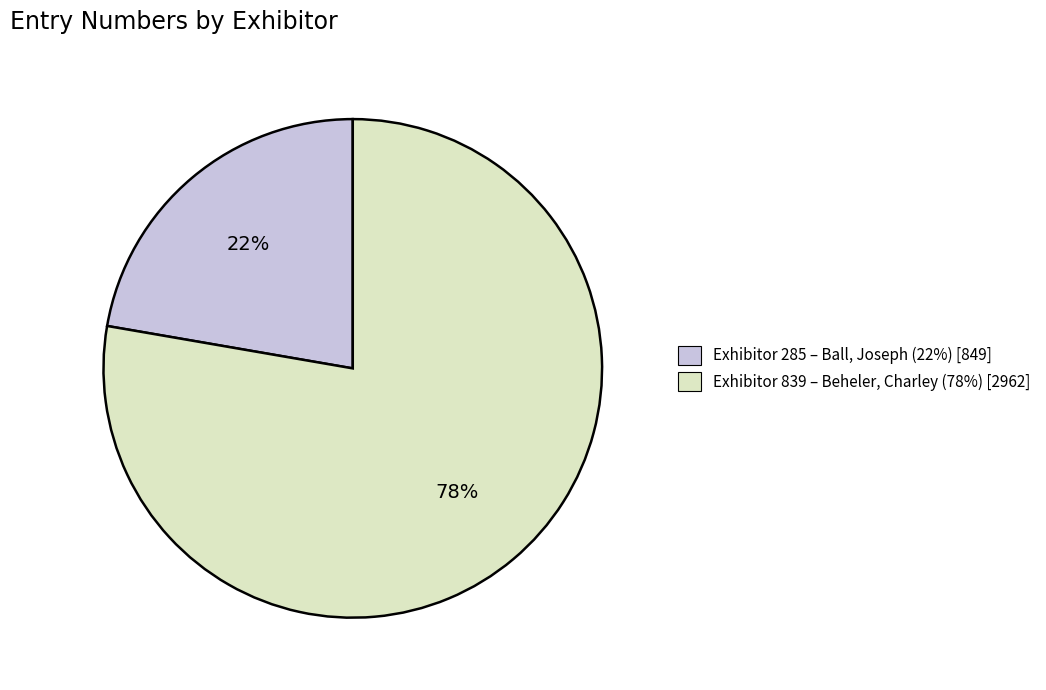

To the nearest percent, what is the average slice percentage?

50%